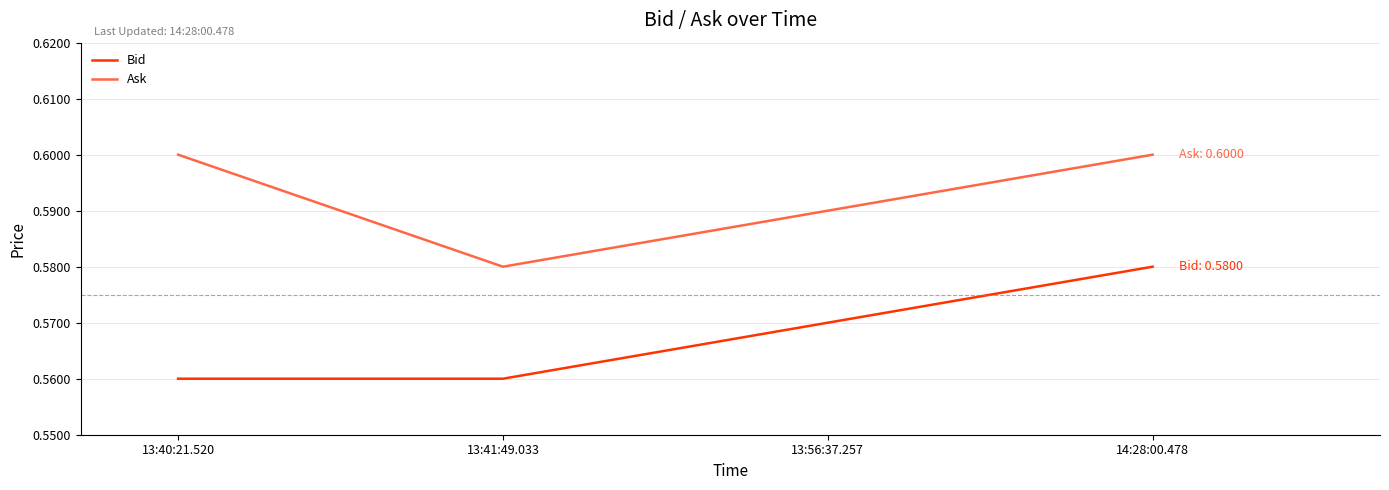

Is the value of Bid at 13:41:49.033 greater than the value of Ask at 13:41:49.033?

No